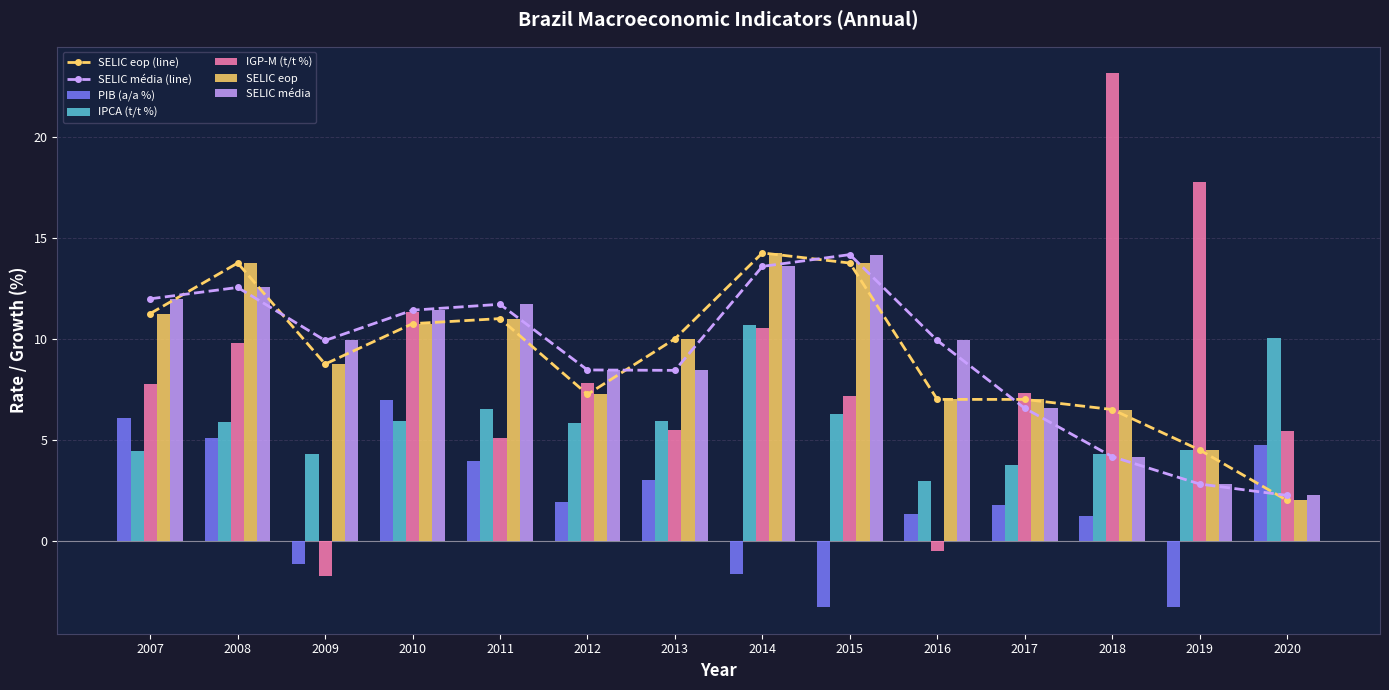

What is the total value across all series at 2008?

47.1